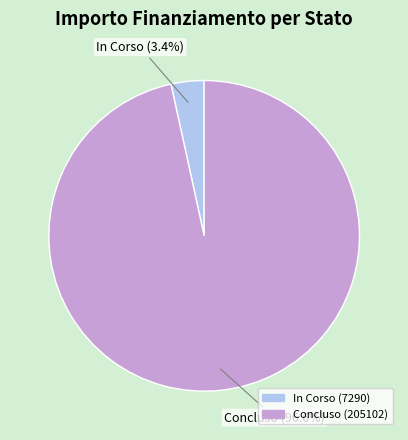

Is there any slice that represents more than half of the pie?

Yes